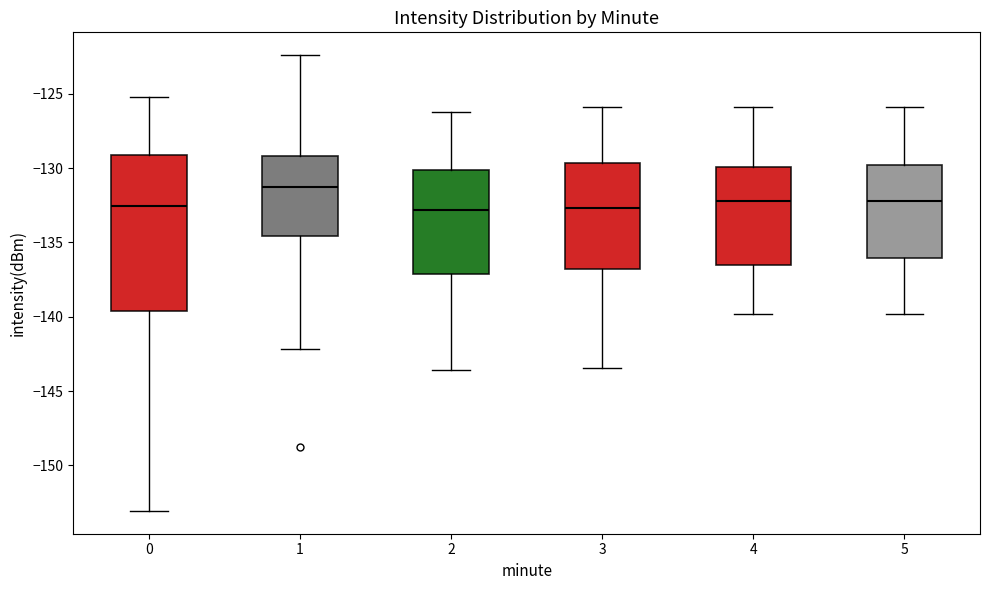

Comparing the boxes themselves (not the whiskers), which one is the tallest?

0